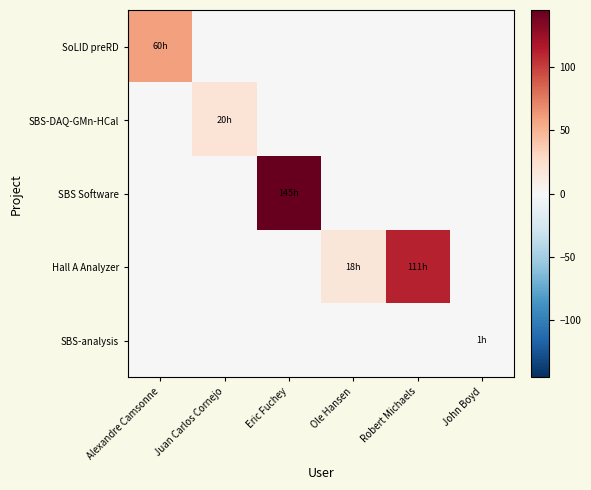

Reading right to left, list all the values displayed in this chart.

SoLID preRD: John Boyd=0.0	Robert Michaels=0.0	Ole Hansen=0.0	Eric Fuchey=0.0	Juan Carlos Cornejo=0.0	Alexandre Camsonne=60.0
SBS-DAQ-GMn-HCal: John Boyd=0.0	Robert Michaels=0.0	Ole Hansen=0.0	Eric Fuchey=0.0	Juan Carlos Cornejo=20.0	Alexandre Camsonne=0.0
SBS Software: John Boyd=0.0	Robert Michaels=0.0	Ole Hansen=0.0	Eric Fuchey=145.0	Juan Carlos Cornejo=0.0	Alexandre Camsonne=0.0
Hall A Analyzer: John Boyd=0.0	Robert Michaels=111.3	Ole Hansen=18.0	Eric Fuchey=0.0	Juan Carlos Cornejo=0.0	Alexandre Camsonne=0.0
SBS-analysis: John Boyd=1.0	Robert Michaels=0.0	Ole Hansen=0.0	Eric Fuchey=0.0	Juan Carlos Cornejo=0.0	Alexandre Camsonne=0.0